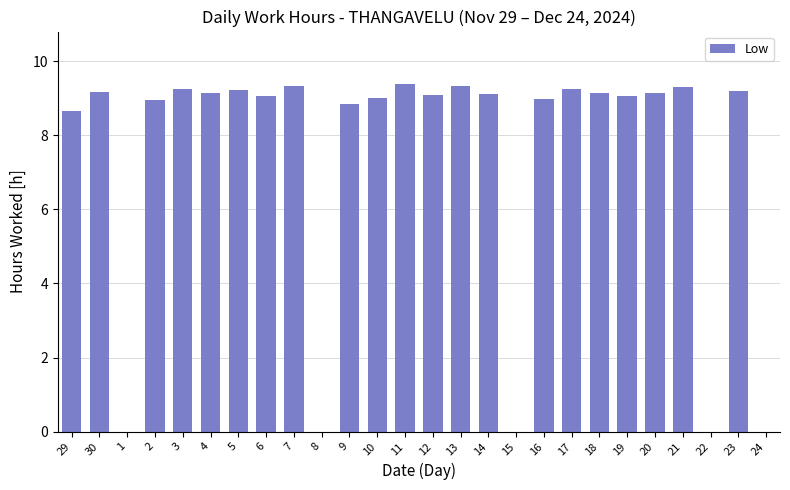

What is the sum of the values at 12 and 30?

18.3